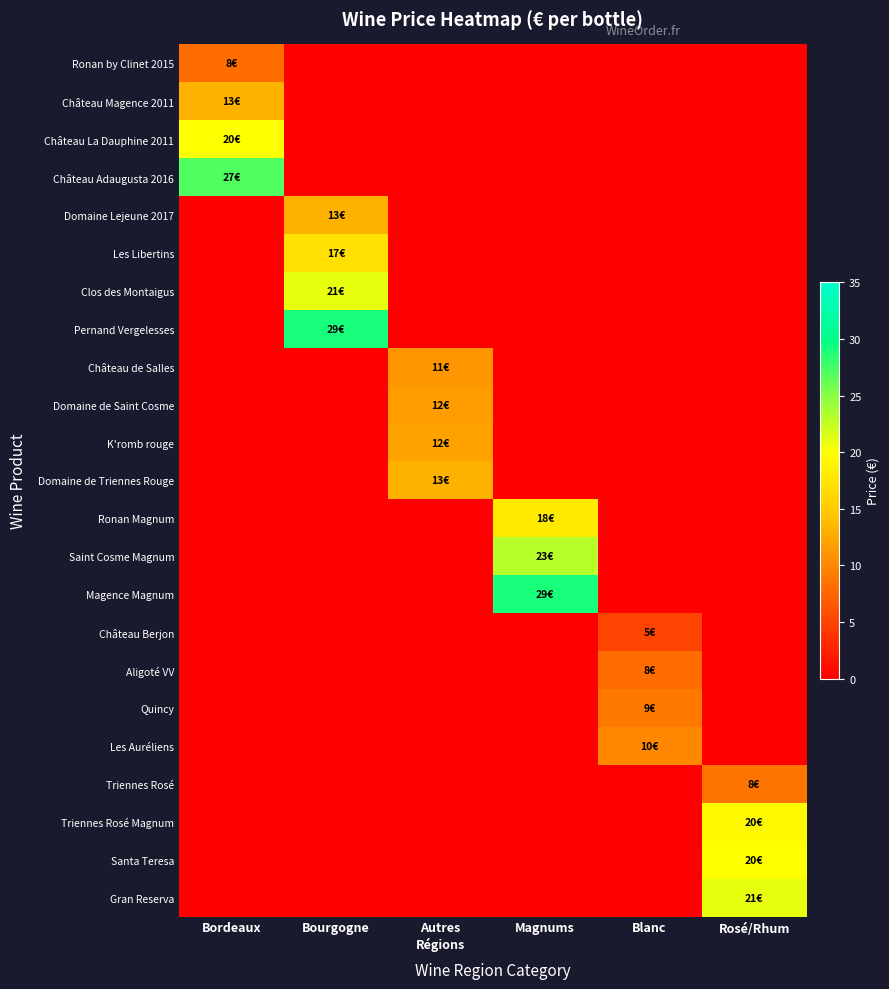

The value of Magence Magnum at Magnums is 29.0. True or false?

True